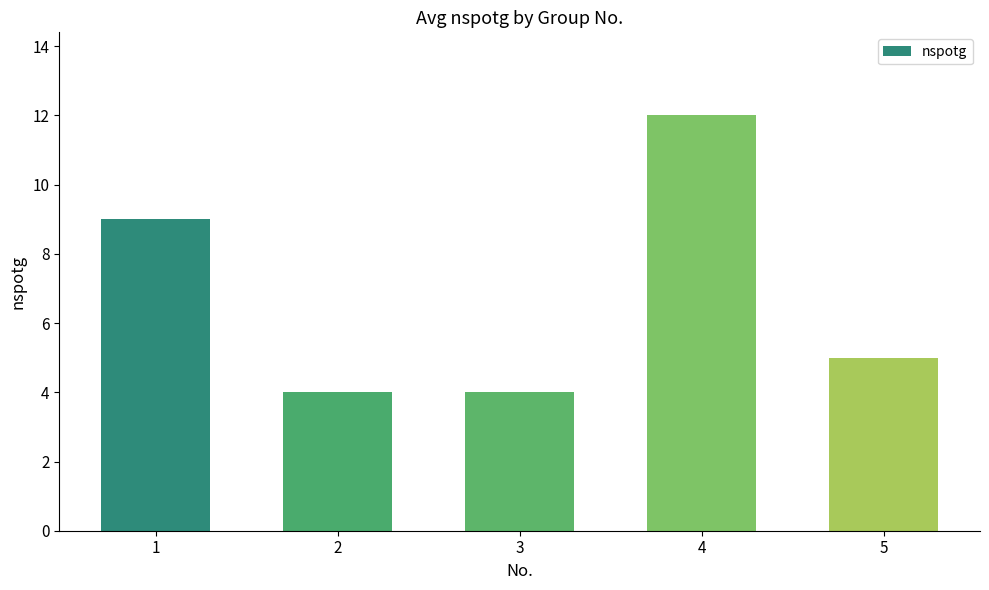

What is the sum of the values at 1 and 3?

13